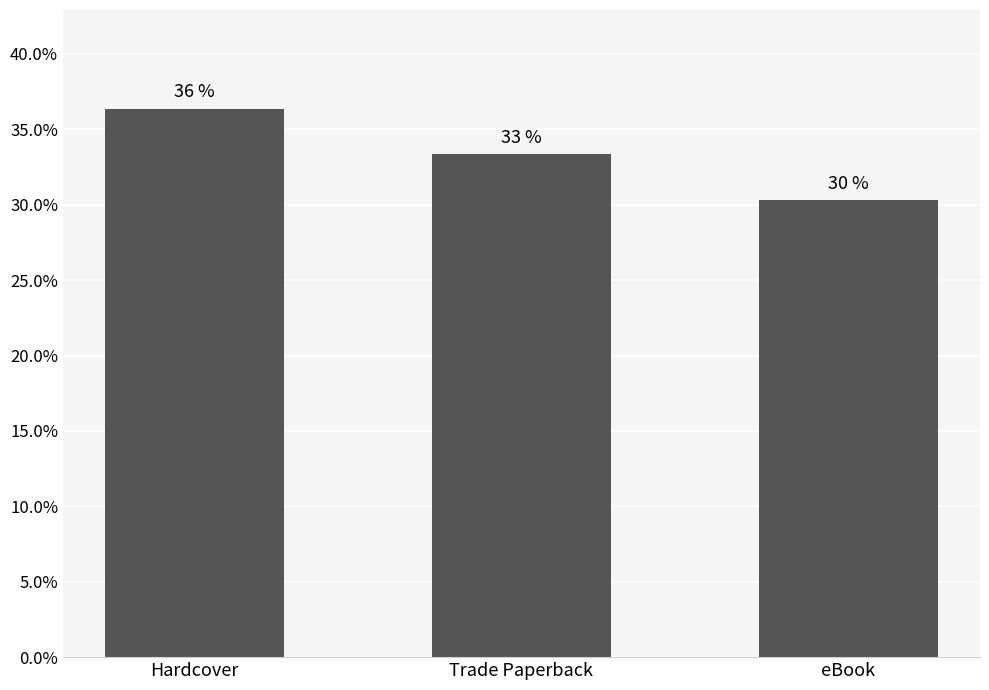

How many bars are there in total?

3